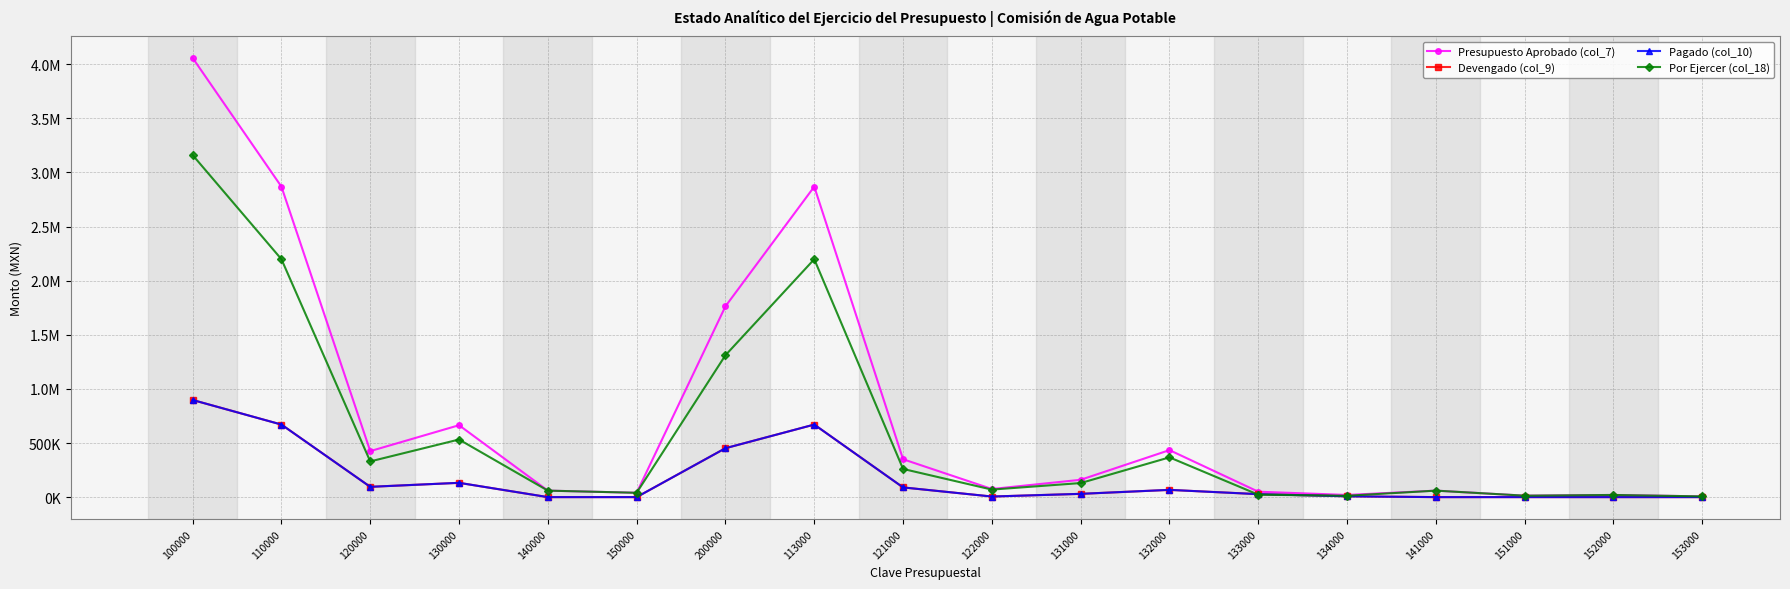

Between 150000 and 151000, which series saw the biggest shift?

Presupuesto Aprobado (col_7)